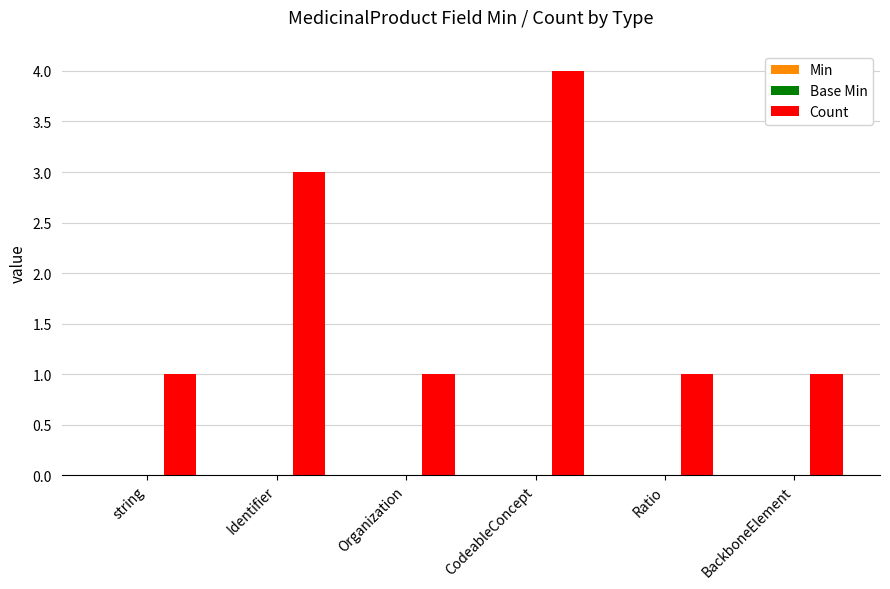

Approximately how many times larger is the value at string compared to Organization?

1.0